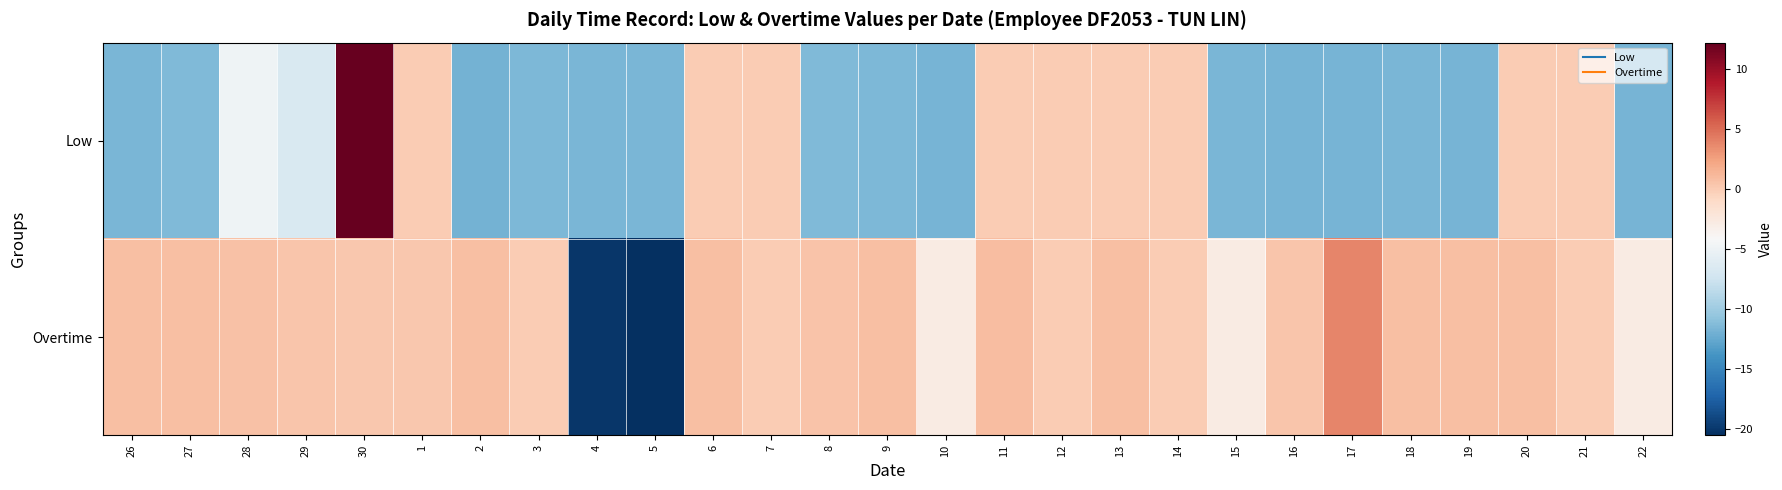

At how many categories does at least one series exceed 10?

1